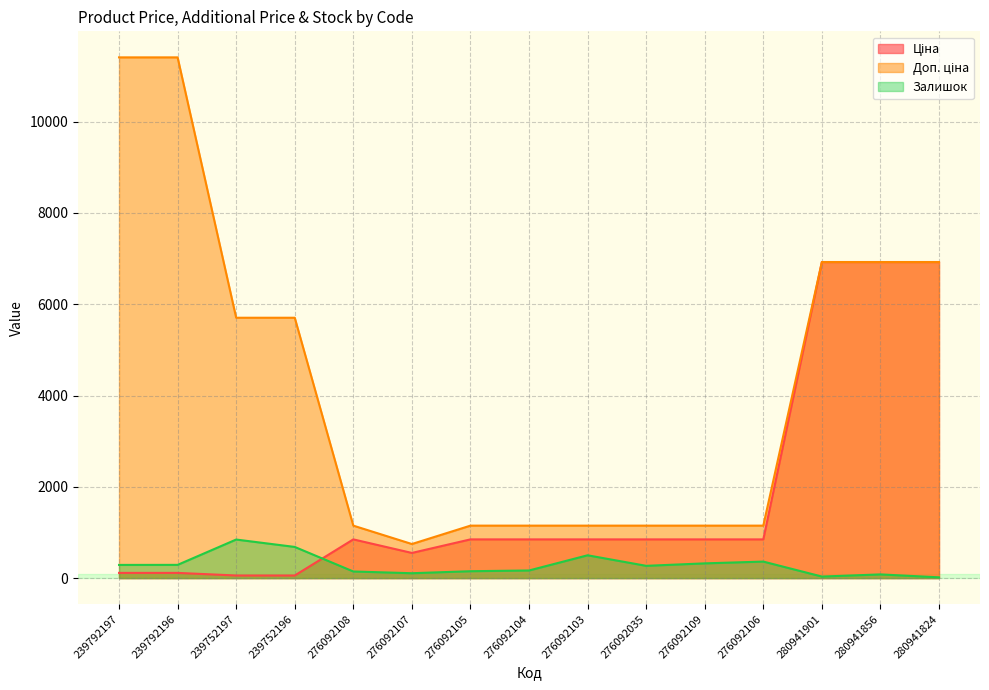

Where is the first local minimum for Залишок?

276092107